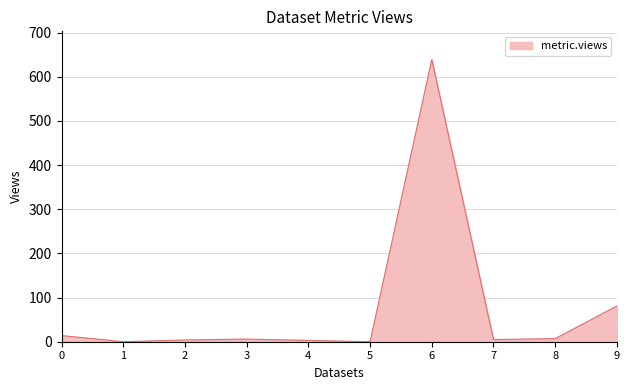

At which label is the value closest to 319?

9